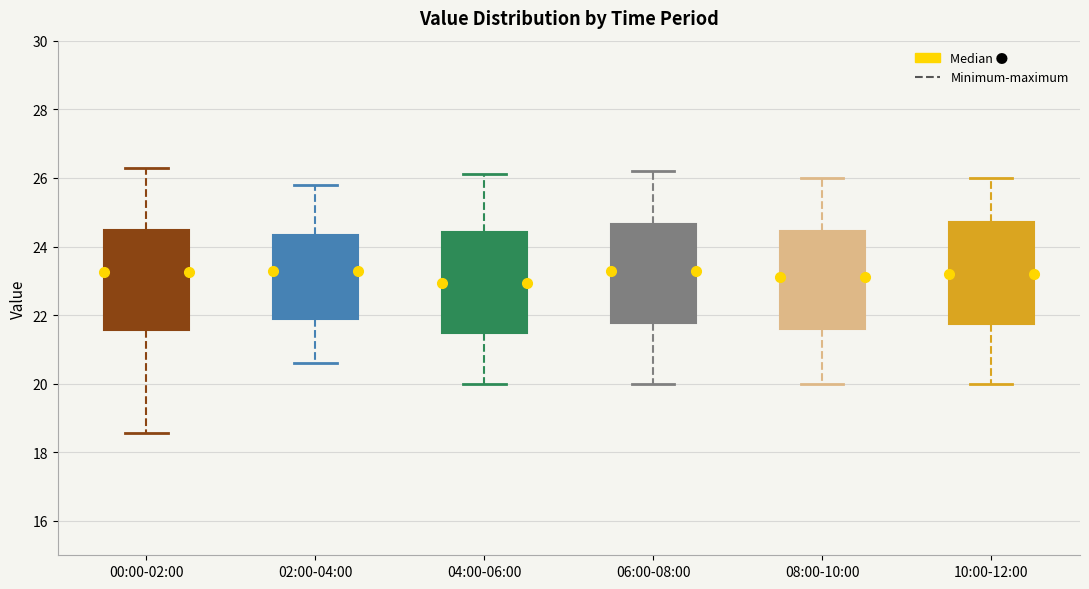

Reading left to right, transcribe this box plot: for each box, give where its median line is, the range the box spans, and where its two whiskers end, as read against the y-axis. The values are not printed on the chart, so give them approximately, as read against the axis.

00:00-02:00: median 23.2, box 21.6 to 24.4, whiskers 18.6 to 26.4
02:00-04:00: median 23.4, box 21.8 to 24.4, whiskers 20.6 to 25.8
04:00-06:00: median 23.0, box 21.4 to 24.4, whiskers 20.0 to 26.2
06:00-08:00: median 23.4, box 21.8 to 24.6, whiskers 20.0 to 26.2
08:00-10:00: median 23.2, box 21.6 to 24.4, whiskers 20.0 to 26.0
10:00-12:00: median 23.2, box 21.8 to 24.8, whiskers 20.0 to 26.0